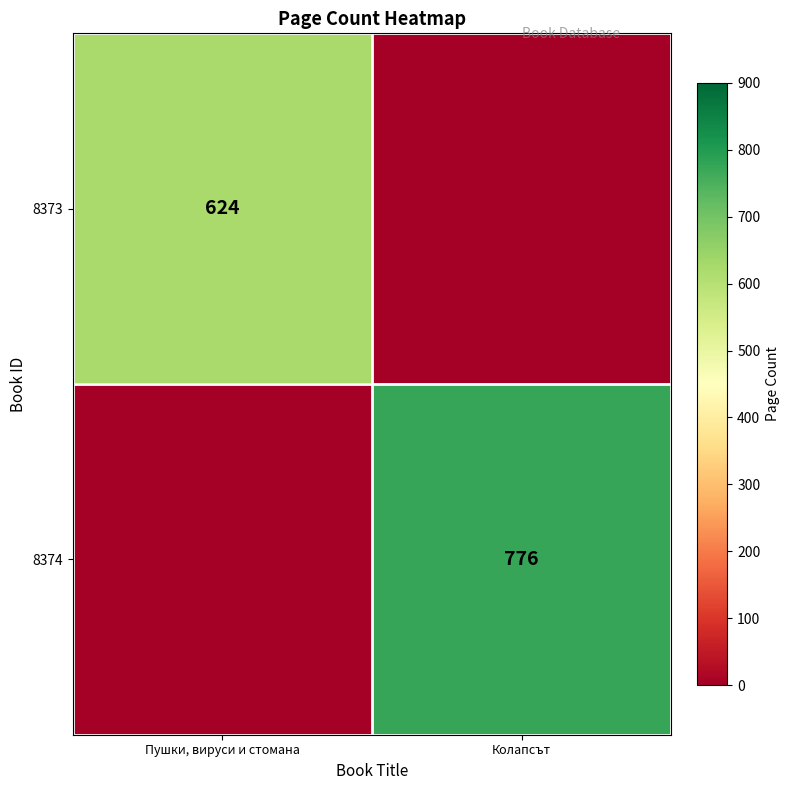

Is it true that 8374 equals 776 at Колапсът?

True